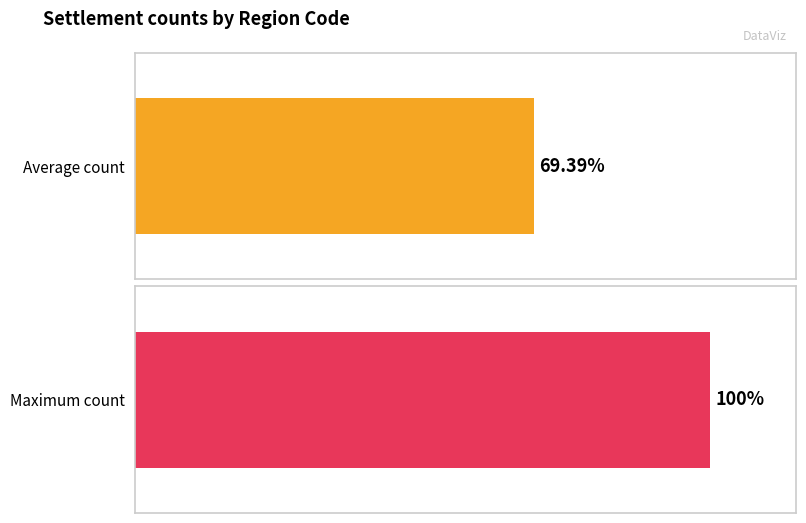

The value at KRZ is 3. True or false?

False